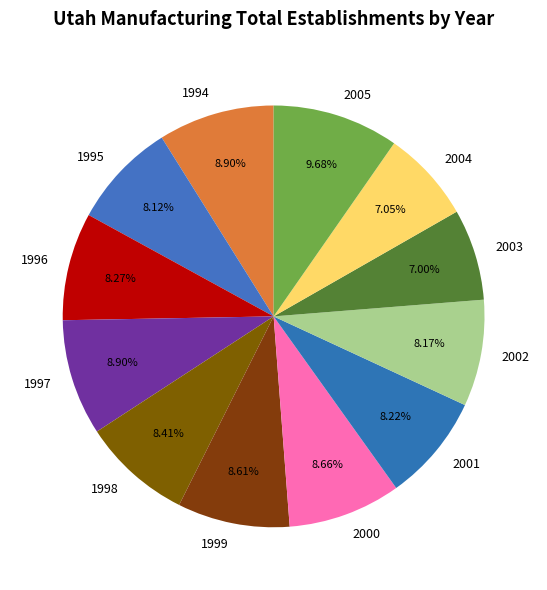

Is the sum of 1995 and 2003 greater than half?

No